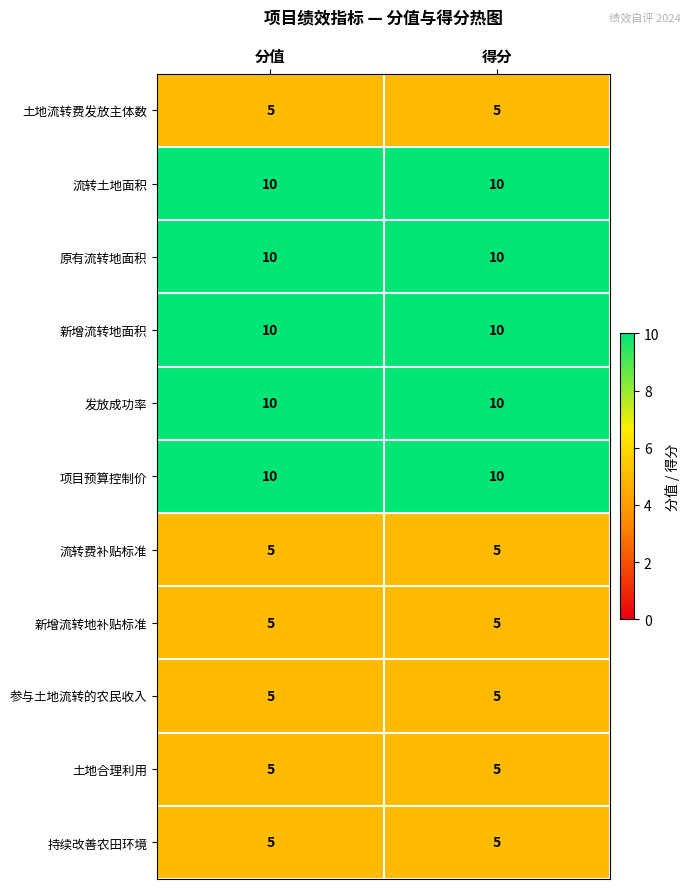

Is it true that 新增流转地补贴标准 equals 5 at 得分?

True